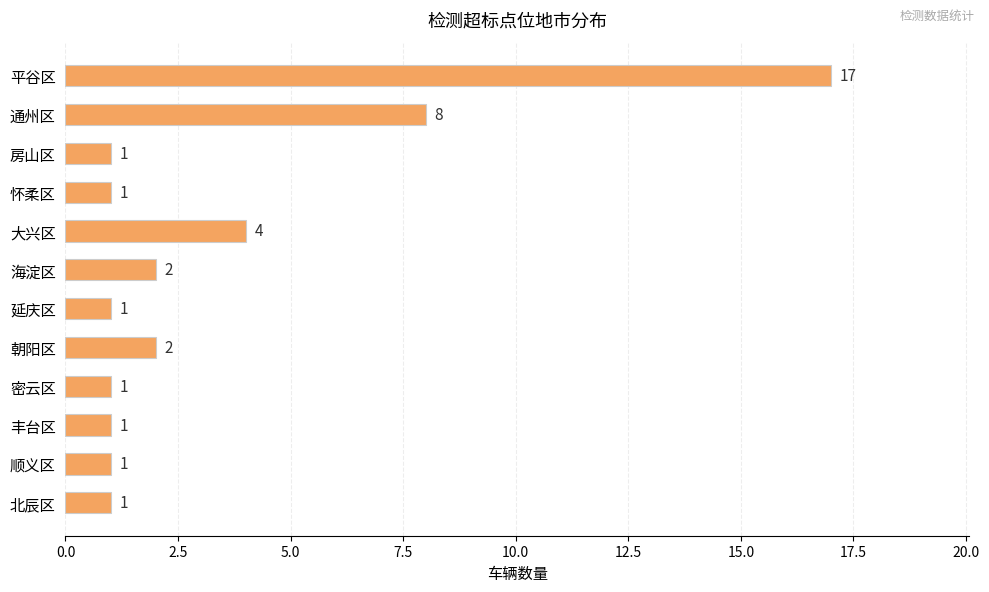

Count the number of data series in this chart.

1